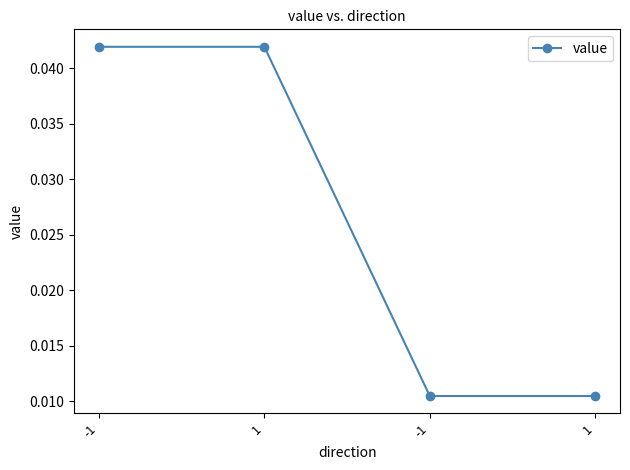

Is this an area chart (filled region under the line)?

No